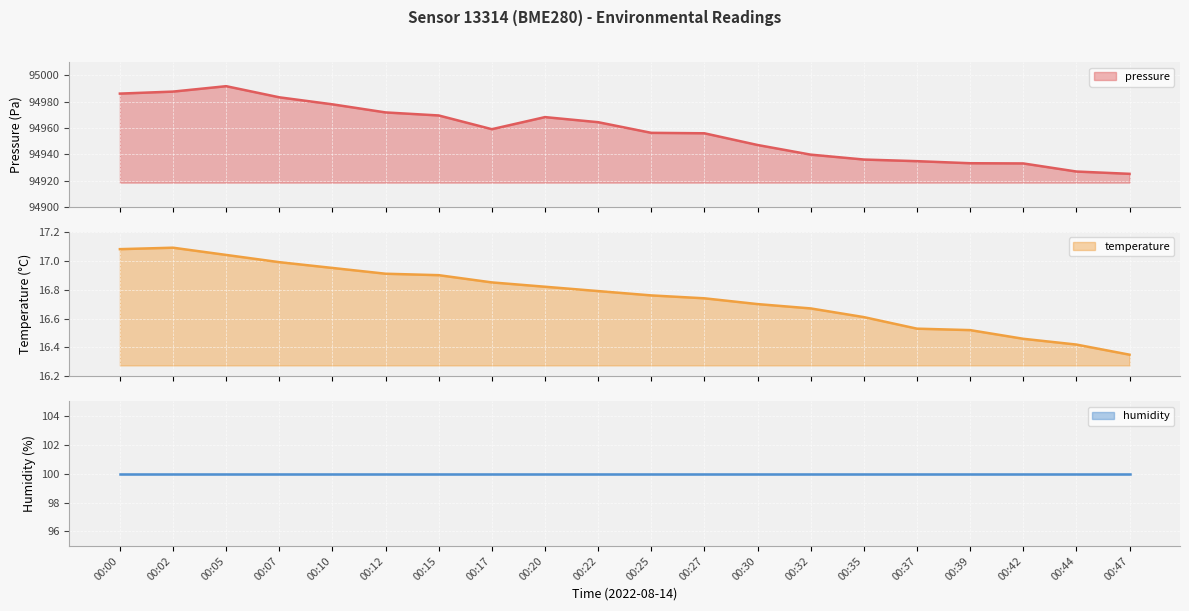

What is the lowest value of the pressure series?

94925.1